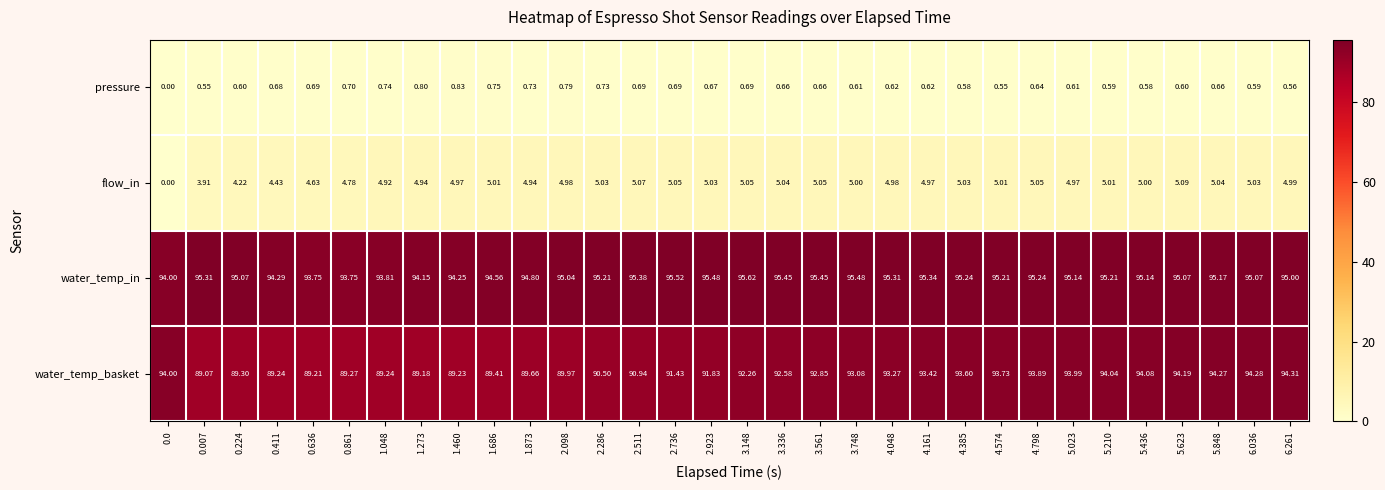

At 4.385, list the series in order from largest to smallest.

water_temp_in, water_temp_basket, flow_in, pressure